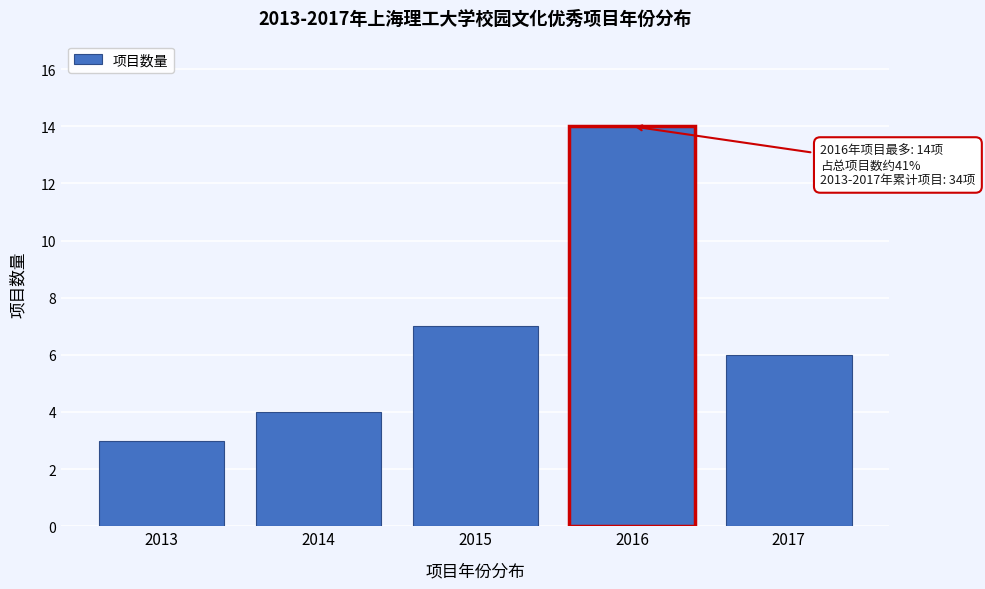

Reading left to right, transcribe all the data shown in this chart.

3	4	7	14	6